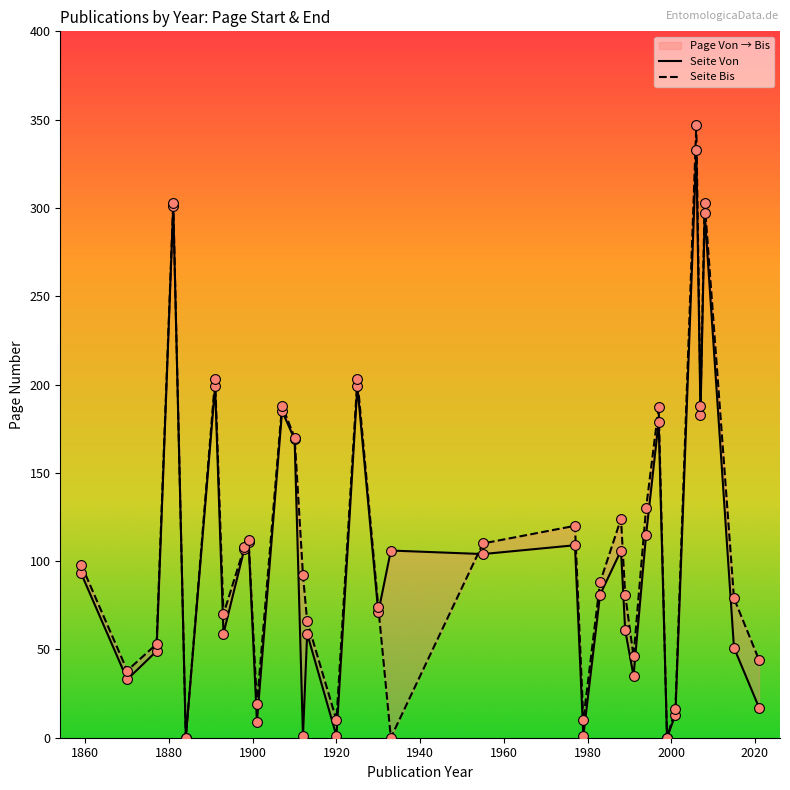

What are all the series names shown in the legend?

Seite Von, Seite Bis